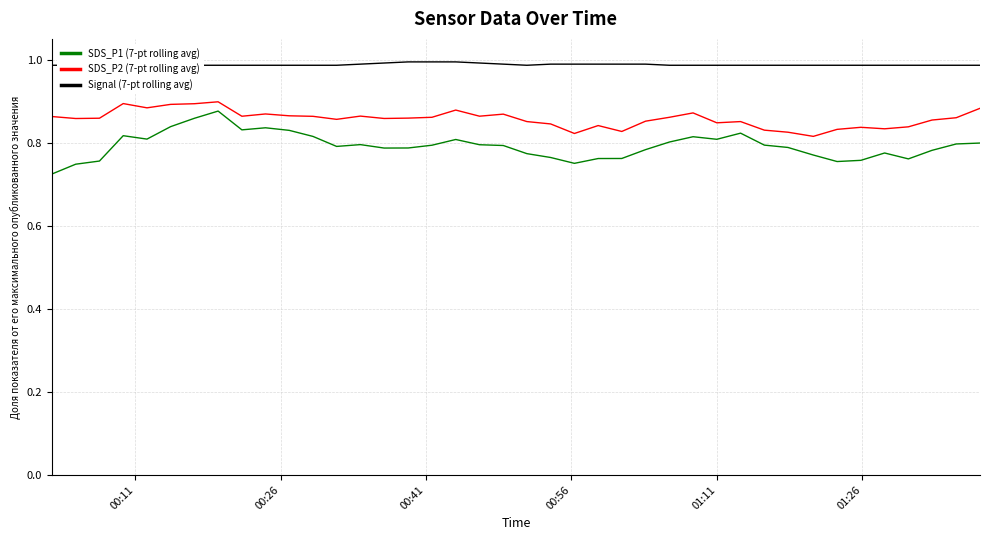

Which series has the largest total across all categories?

Signal (7-pt rolling avg)